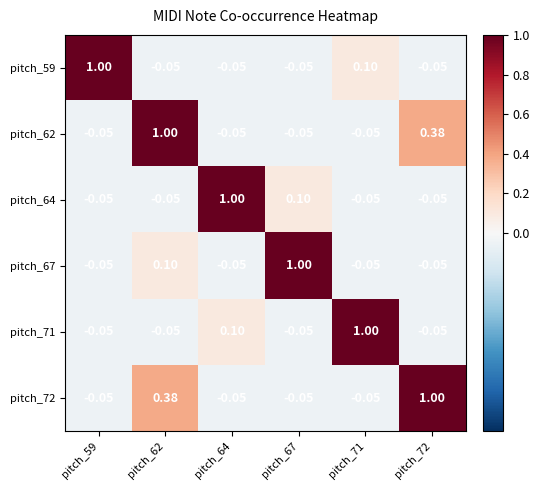

Is the value of pitch_62 at pitch_59 greater than the value of pitch_67 at pitch_62?

No